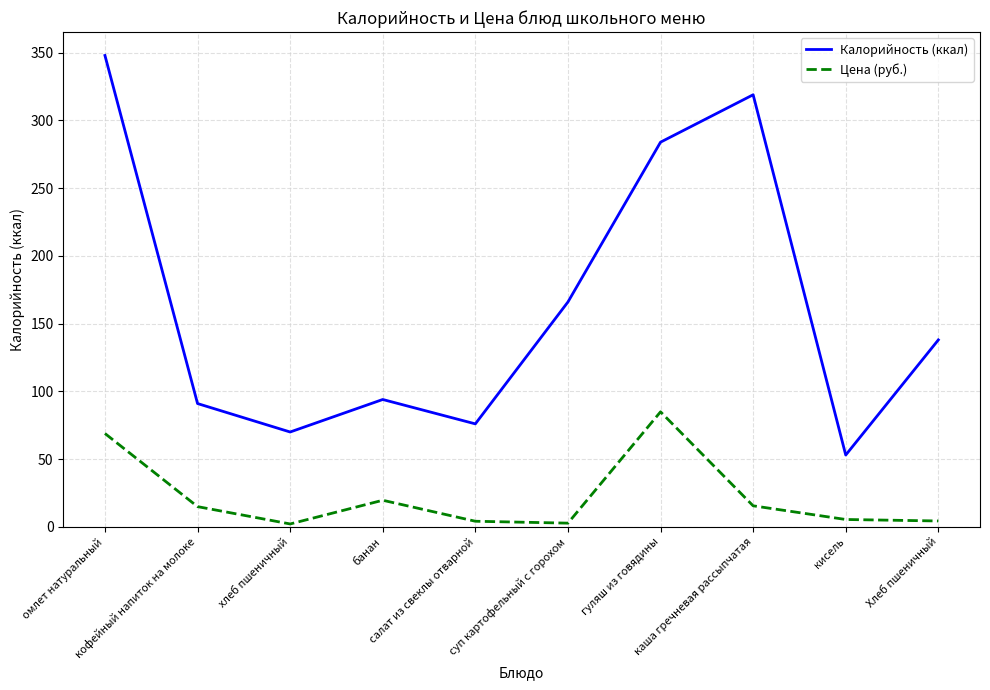

At which category does the chart reach its peak across all series?

омлет натуральный